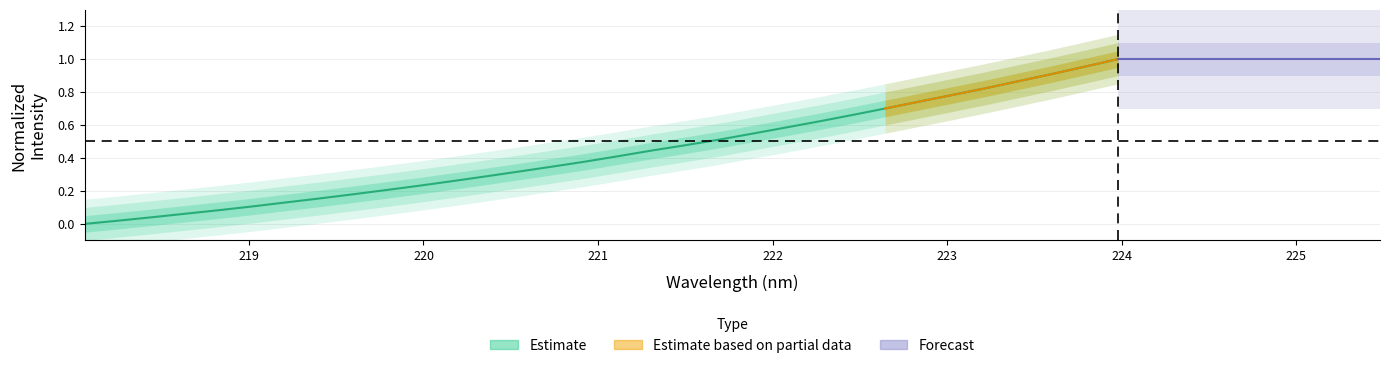

Reading left to right, extract all data points from this chart.

0.0	0.0	0.0	0.1	0.1	0.1	0.1	0.2	0.2	0.2	0.2	0.3	0.3	0.3	0.3	0.4	0.4	0.4	0.5	0.5	0.5	0.6	0.6	0.7	0.7	0.7	0.8	0.8	0.9	0.9	1.0	1.0